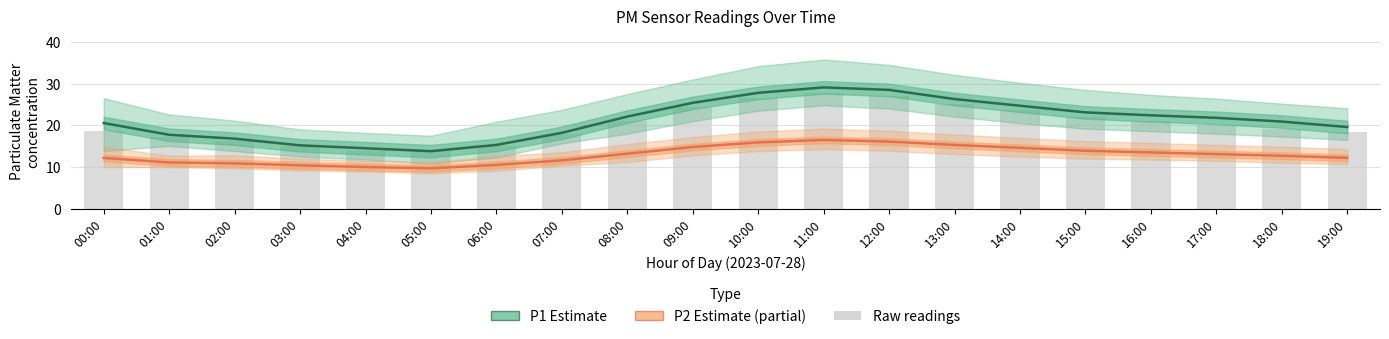

At 14:00, list the series in order from smallest to largest.

P2 Estimate, Raw P1 readings, P1 Estimate